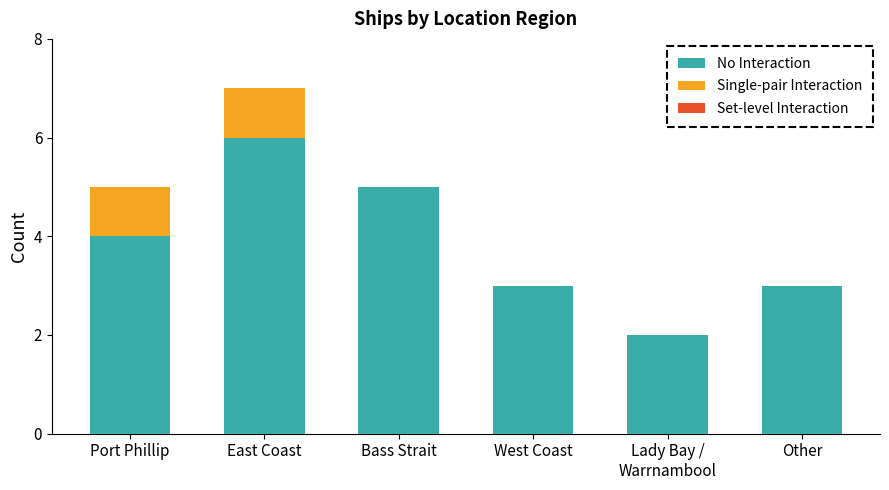

Are the bars horizontal?

No